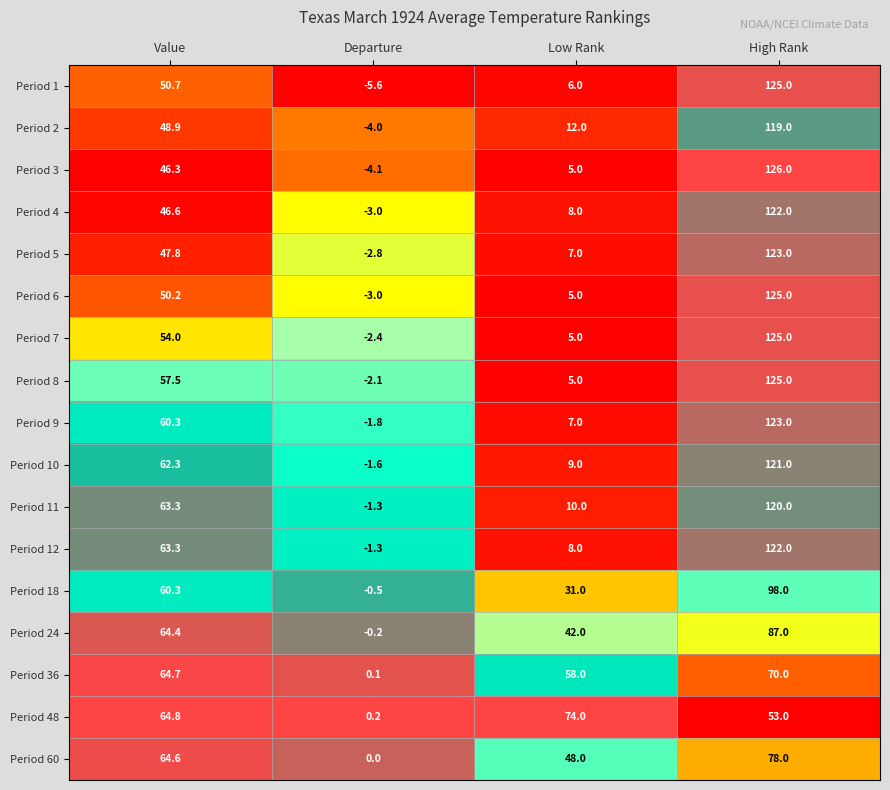

The Period 18 series shows 63.3 at High Rank. True or false?

False